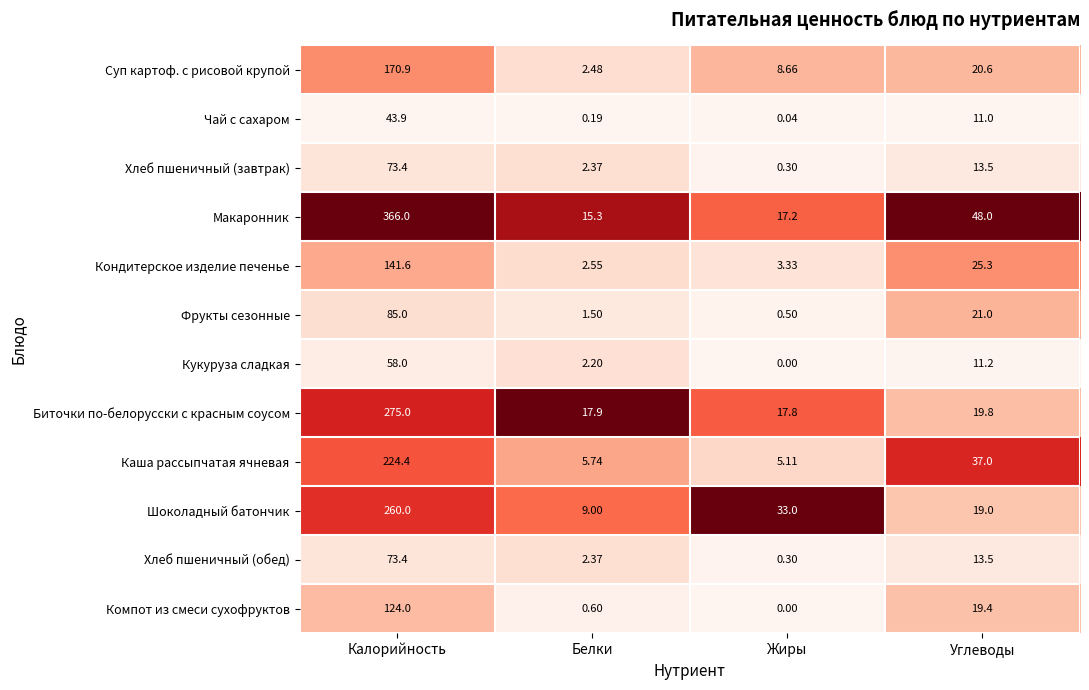

Which category has the highest value across all series?

Калорийность